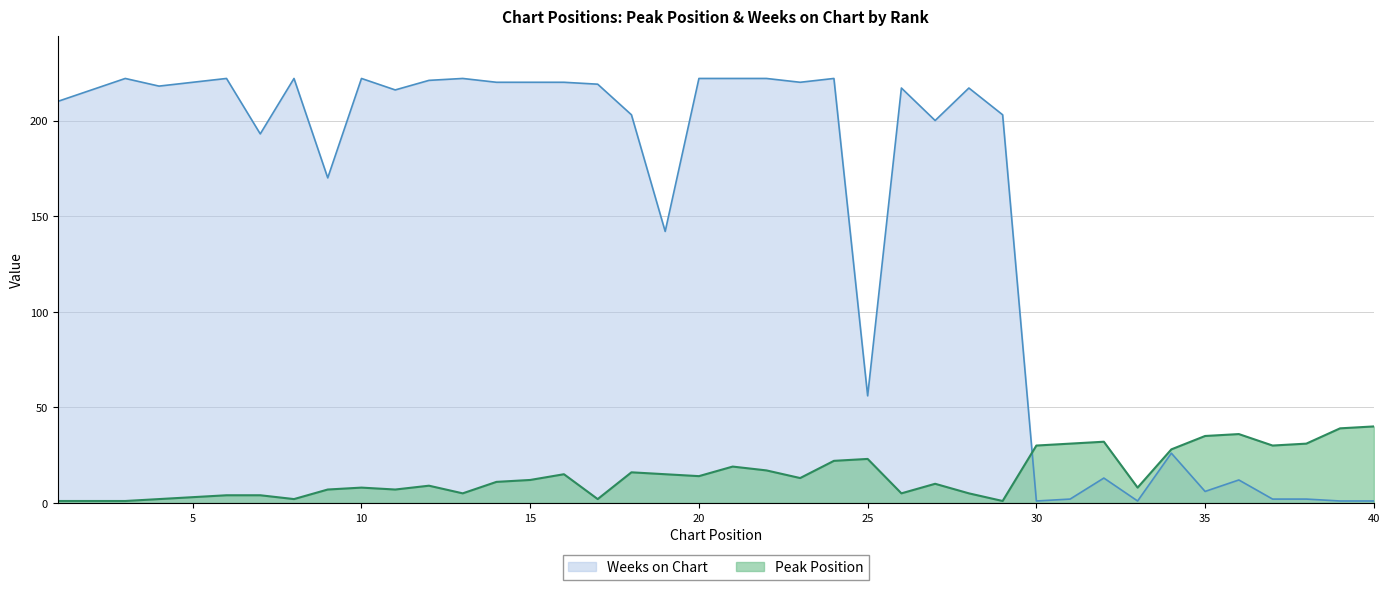

Where is the first local maximum for Weeks on Chart?

3